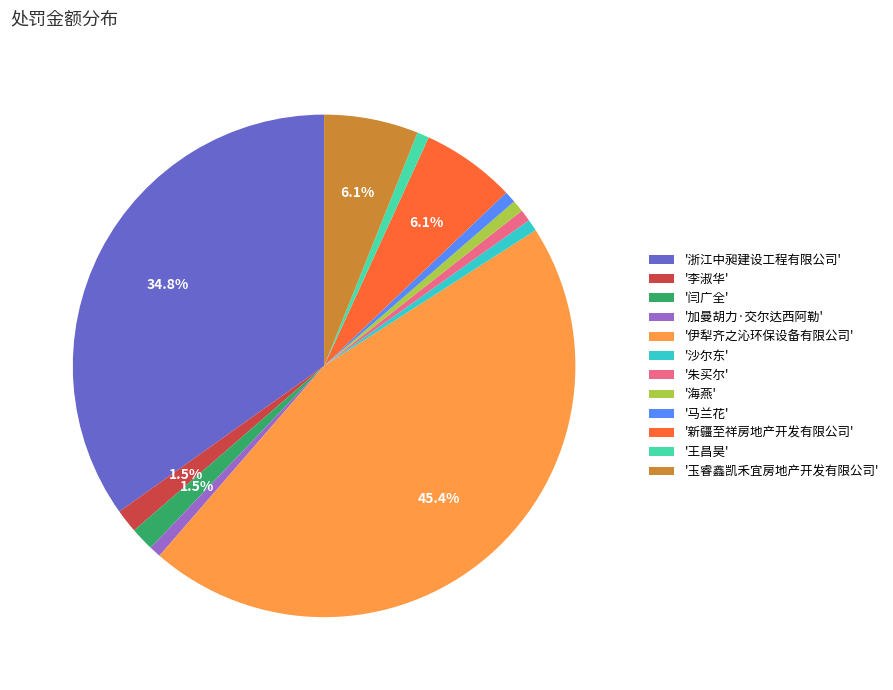

Approximately how many times larger is the value at '伊犁齐之沁环保设备有限公司' compared to '马兰花'?

60.0